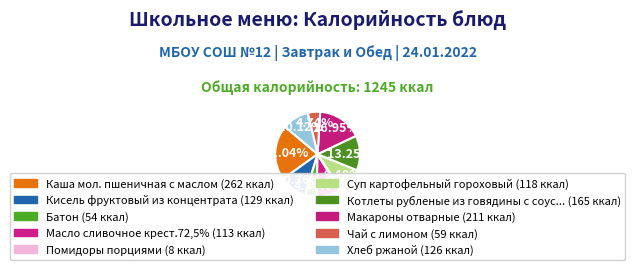

Rank the categories by value from highest to lowest.

Каша мол. пшеничная с маслом, Макароны отварные, Котлеты рубленые из говядины с соусом, Кисель фруктовый из концентрата, Хлеб ржаной, Суп картофельный гороховый, Масло сливочное крест.72,5%, Чай с лимоном, Батон, Помидоры порциями